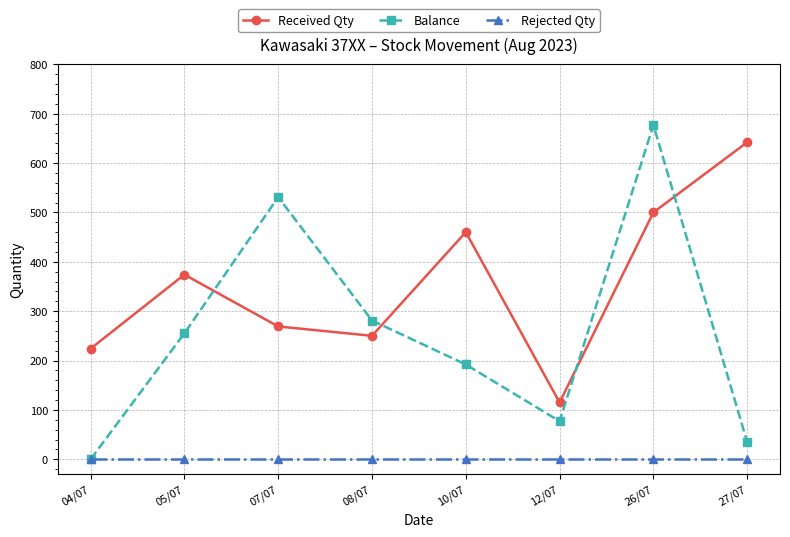

Rank the categories by Balance value from highest to lowest.

26/07, 07/07, 08/07, 05/07, 10/07, 12/07, 27/07, 04/07